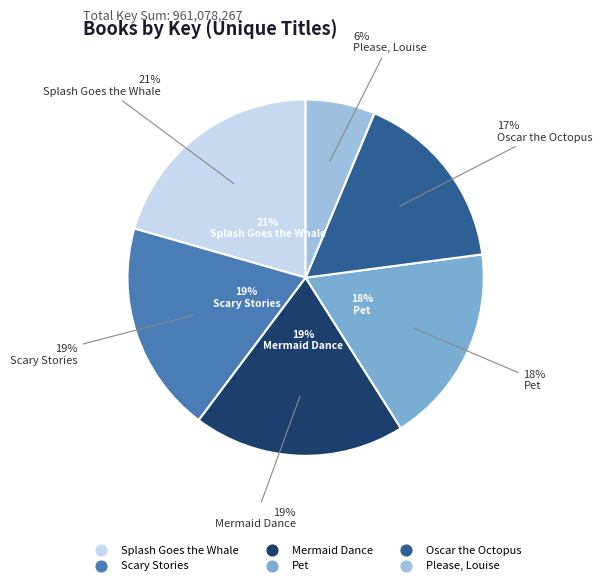

Is it true that Mermaid Dance is 19% of the pie?

True